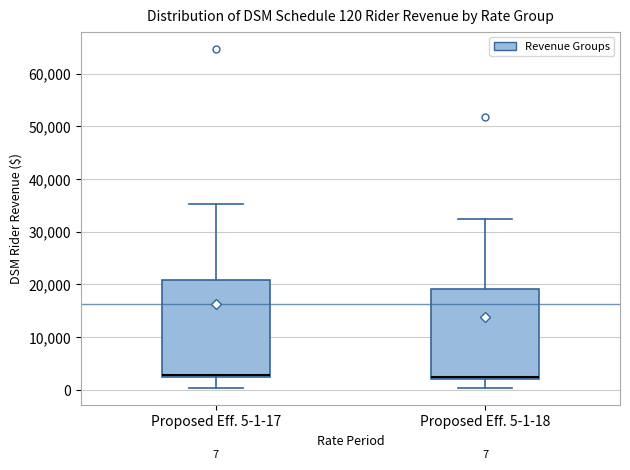

Which box is the tallest, from its lower edge to its upper edge?

Proposed Eff. 5-1-17